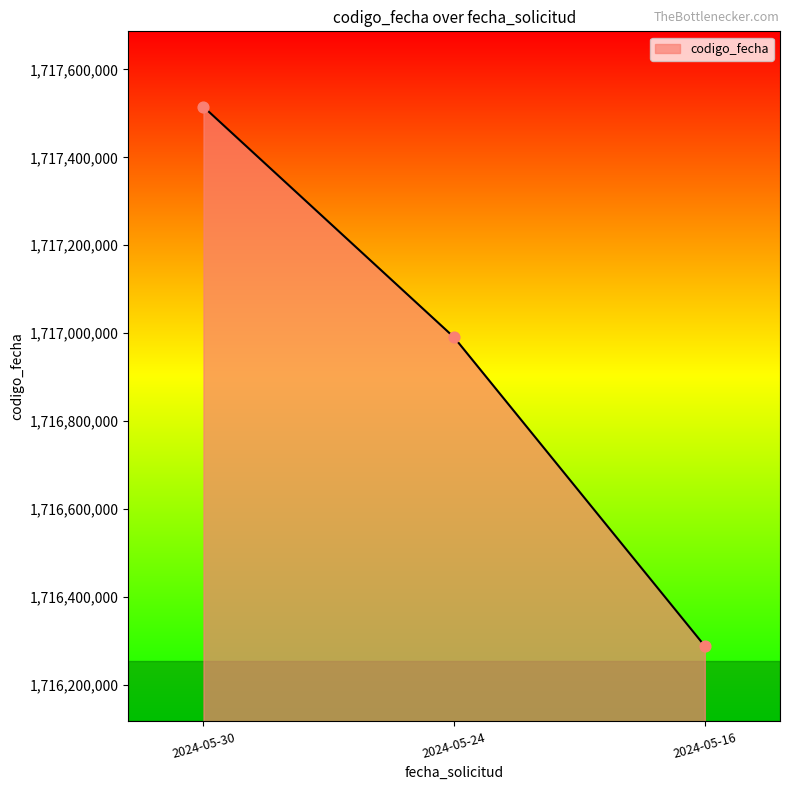

What is the change in value from 2024-05-24 to 2024-05-16?

-702334